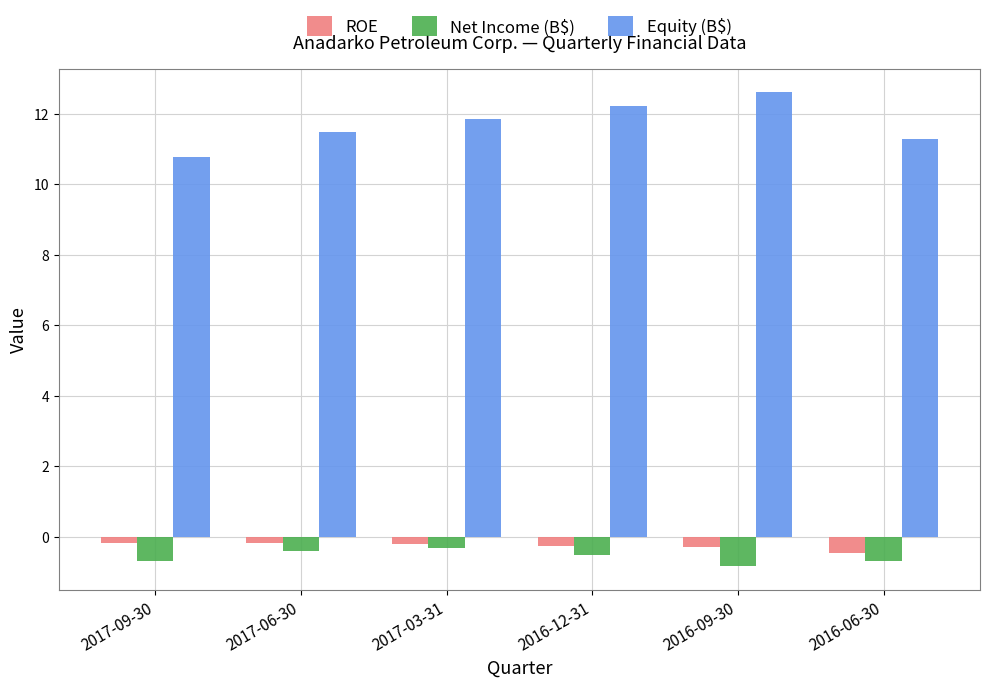

What is the sum of all Net Income (B$) values?

-3.5